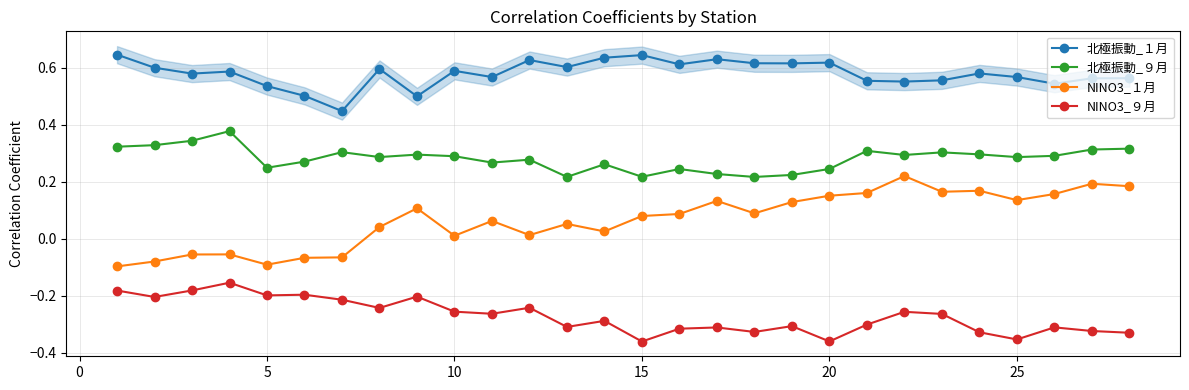

True or false: NINO3_１月 and 北極振動_９月 intersect in this chart.

False